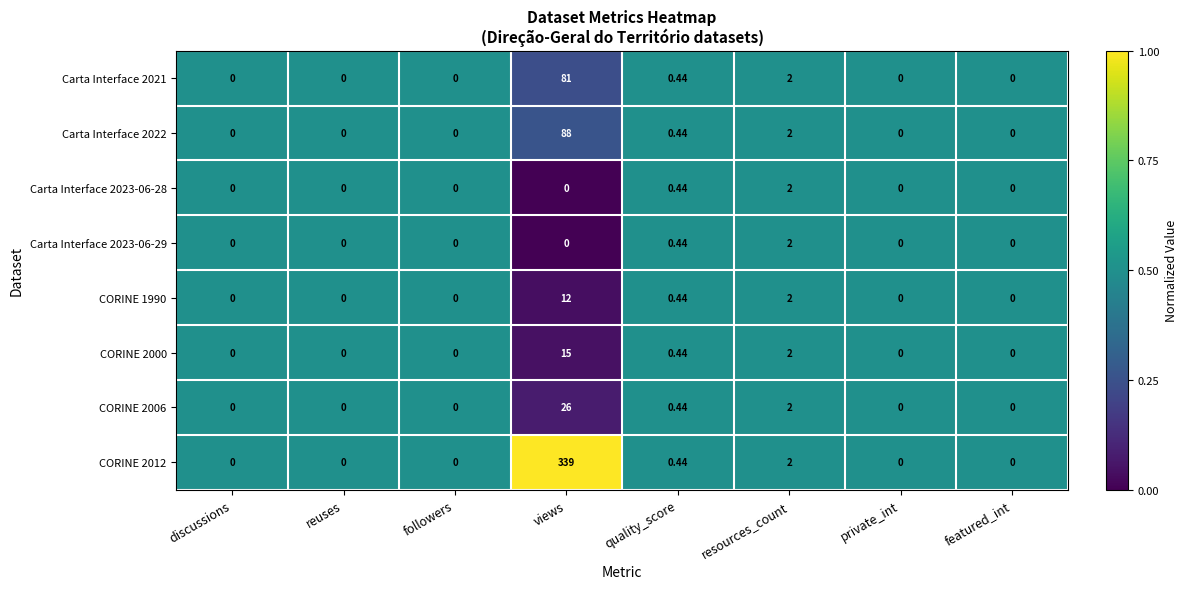

Is the value of Carta Interface 2023-06-28 at resources_count greater than the value of Carta Interface 2021 at discussions?

Yes